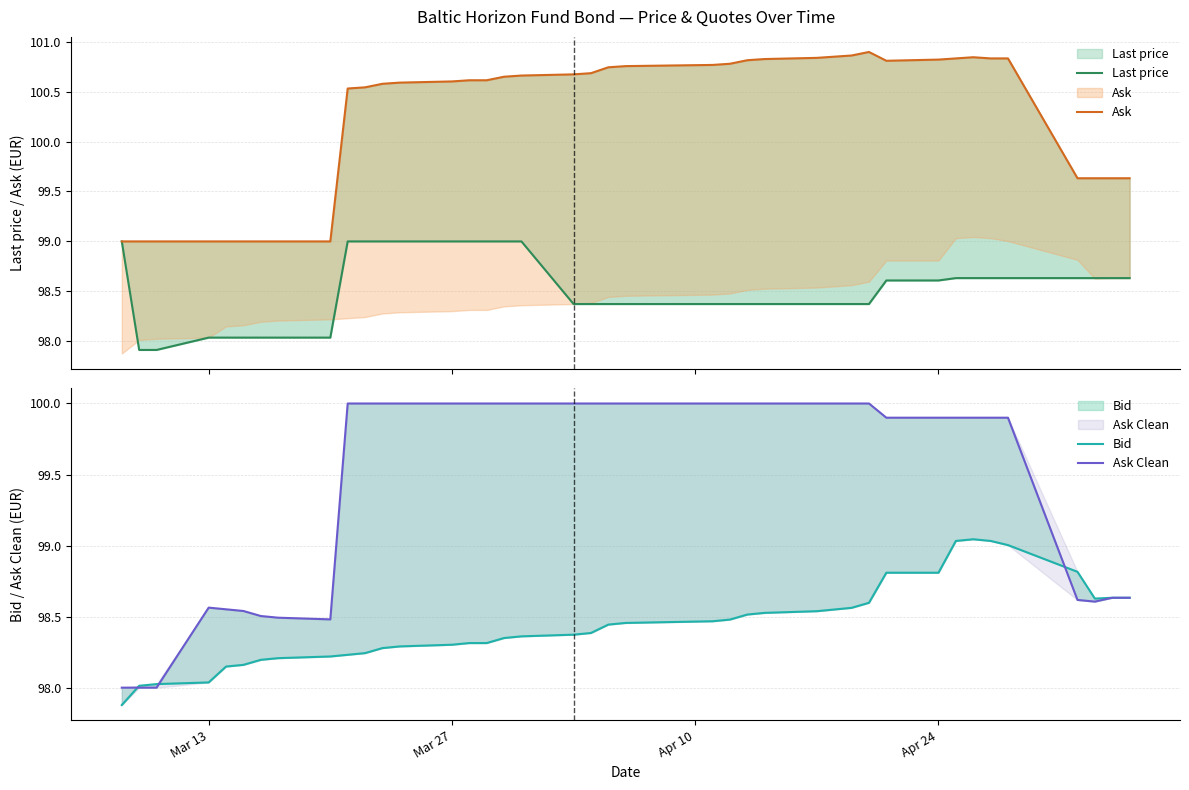

Reading left to right, list all the values displayed in this chart.

Last price: 99.0	97.9	97.9	98.0	98.0	98.0	98.0	98.0	98.0	99.0	99.0	99.0	99.0	99.0	99.0	99.0	99.0	99.0	98.4	98.4	98.4	98.4	98.4	98.4	98.4	98.4	98.4	98.4	98.4	98.4	98.6	98.6	98.6	98.6	98.6	98.6	98.6	98.6	98.6	98.6
Ask: 99.0	99.0	99.0	99.0	99.0	99.0	99.0	99.0	99.0	100.5	100.5	100.6	100.6	100.6	100.6	100.6	100.6	100.7	100.7	100.7	100.7	100.8	100.8	100.8	100.8	100.8	100.8	100.8	100.9	100.9	100.8	100.8	100.8	100.8	100.8	100.8	99.6	99.6	99.6	99.6
Bid: 97.9	98.0	98.0	98.0	98.1	98.2	98.2	98.2	98.2	98.2	98.2	98.3	98.3	98.3	98.3	98.3	98.3	98.4	98.4	98.4	98.4	98.5	98.5	98.5	98.5	98.5	98.5	98.5	98.6	98.6	98.8	98.8	99.0	99.0	99.0	99.0	98.8	98.6	98.6	98.6
Ask Clean: 98.0	98.0	98.0	98.6	98.6	98.5	98.5	98.5	98.5	100.0	100.0	100.0	100.0	100.0	100.0	100.0	100.0	100.0	100.0	100.0	100.0	100.0	100.0	100.0	100.0	100.0	100.0	100.0	100.0	100.0	99.9	99.9	99.9	99.9	99.9	99.9	98.6	98.6	98.6	98.6